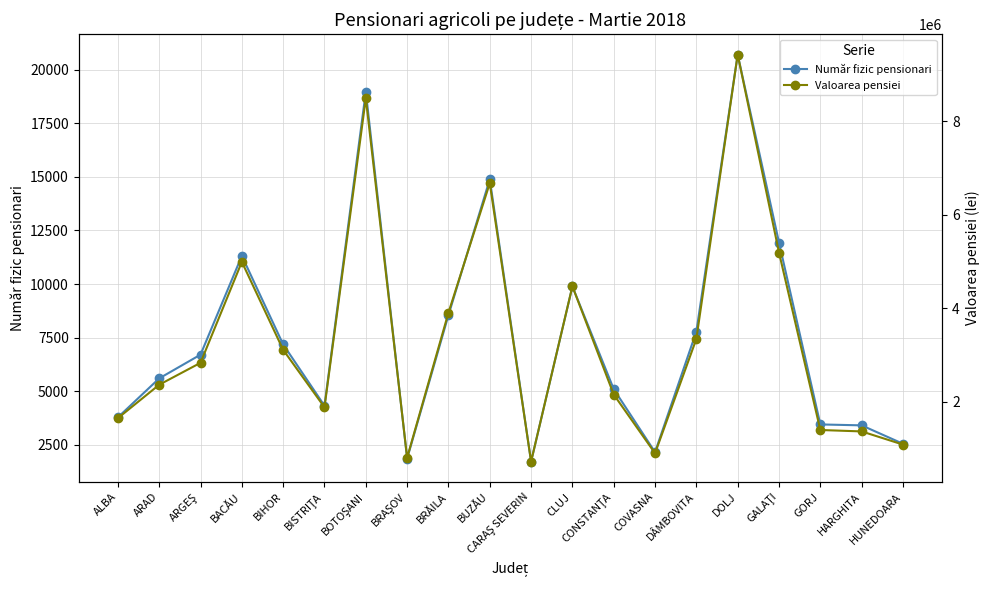

True or false: Valoarea pensiei and Număr fizic pensionari cross at least once.

False